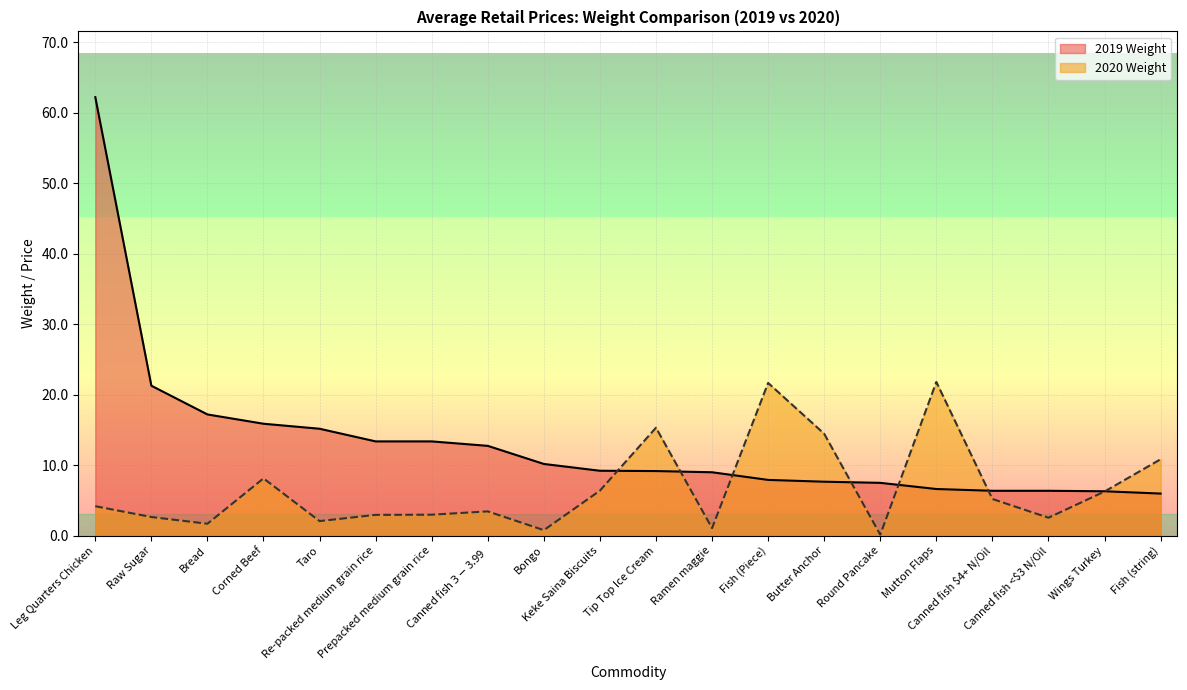

What position from the right is Wings Turkey?

2